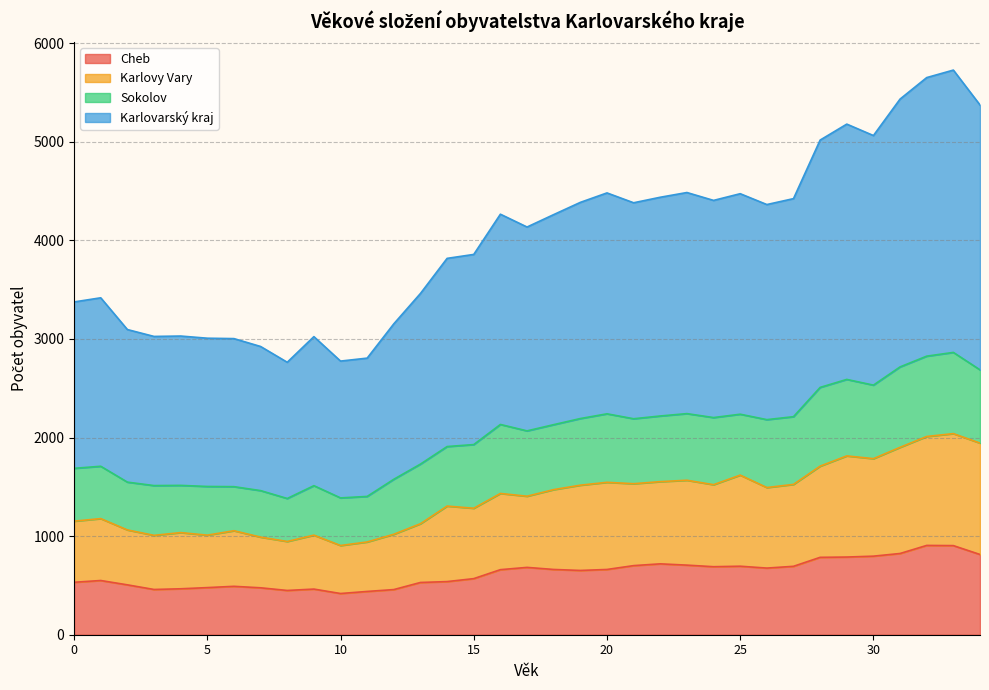

True or false: Karlovy Vary and Karlovarský kraj intersect in this chart.

False